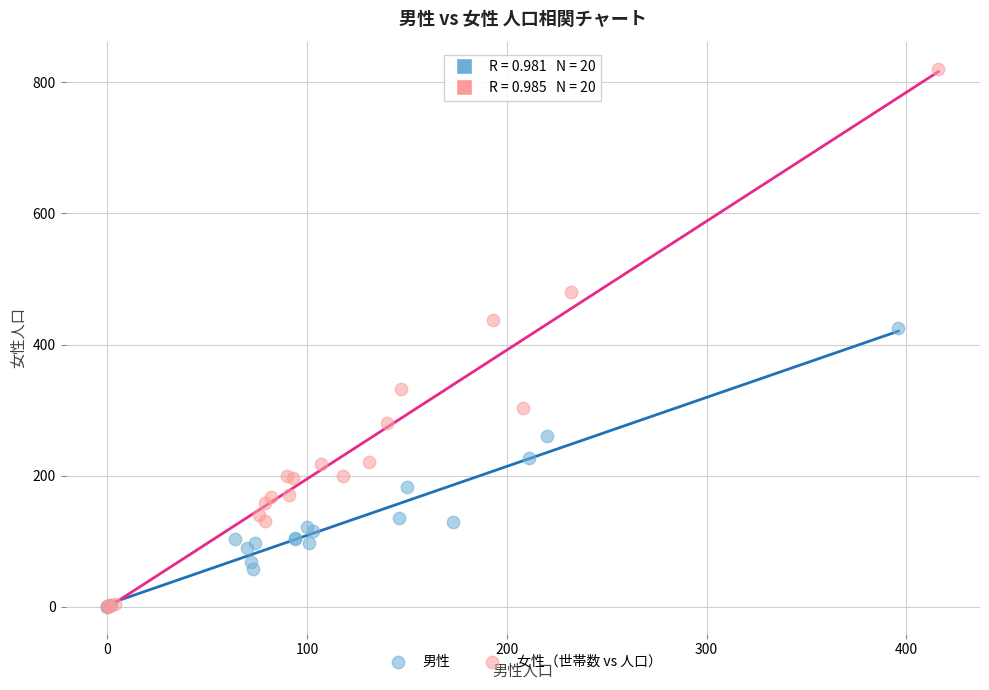

Which series has the largest Y range (max minus min)?

女性（世帯数 vs 人口）